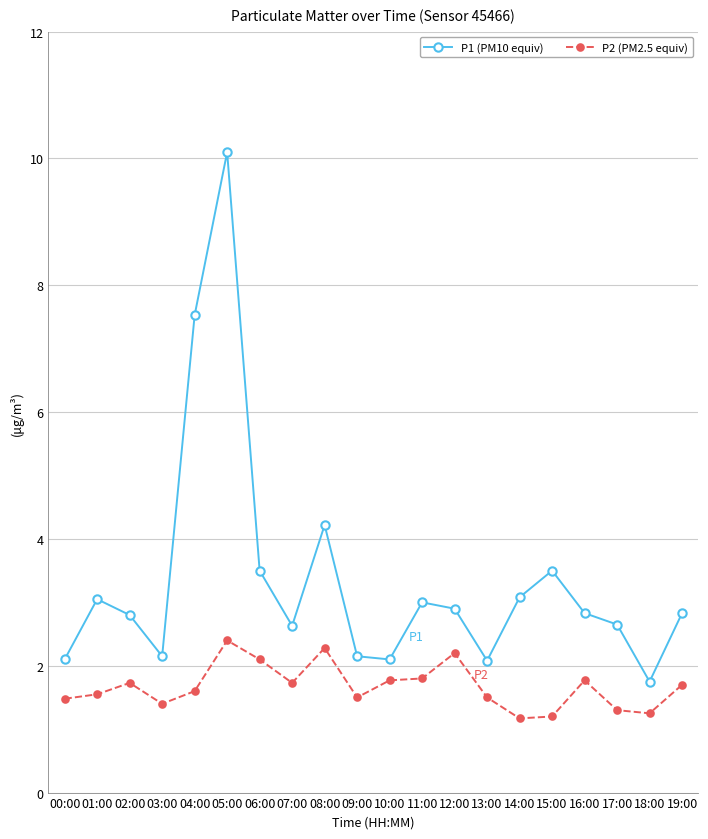

The P1 (PM10 equiv) series shows 4.2 at 14:00. True or false?

False